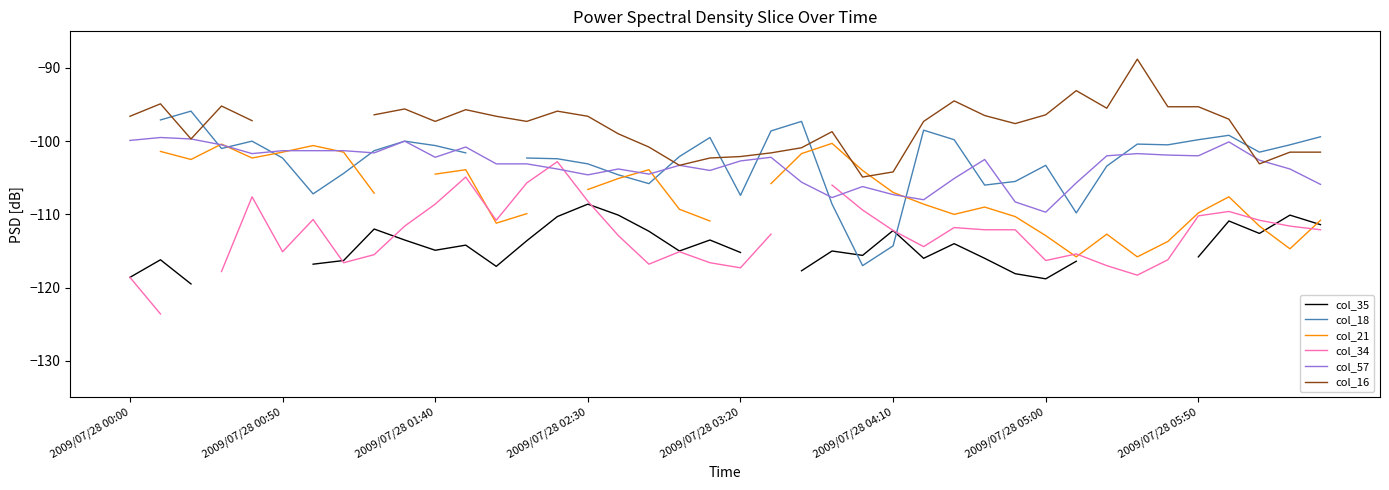

What is the spread (max minus min) of values at 19?

17.1